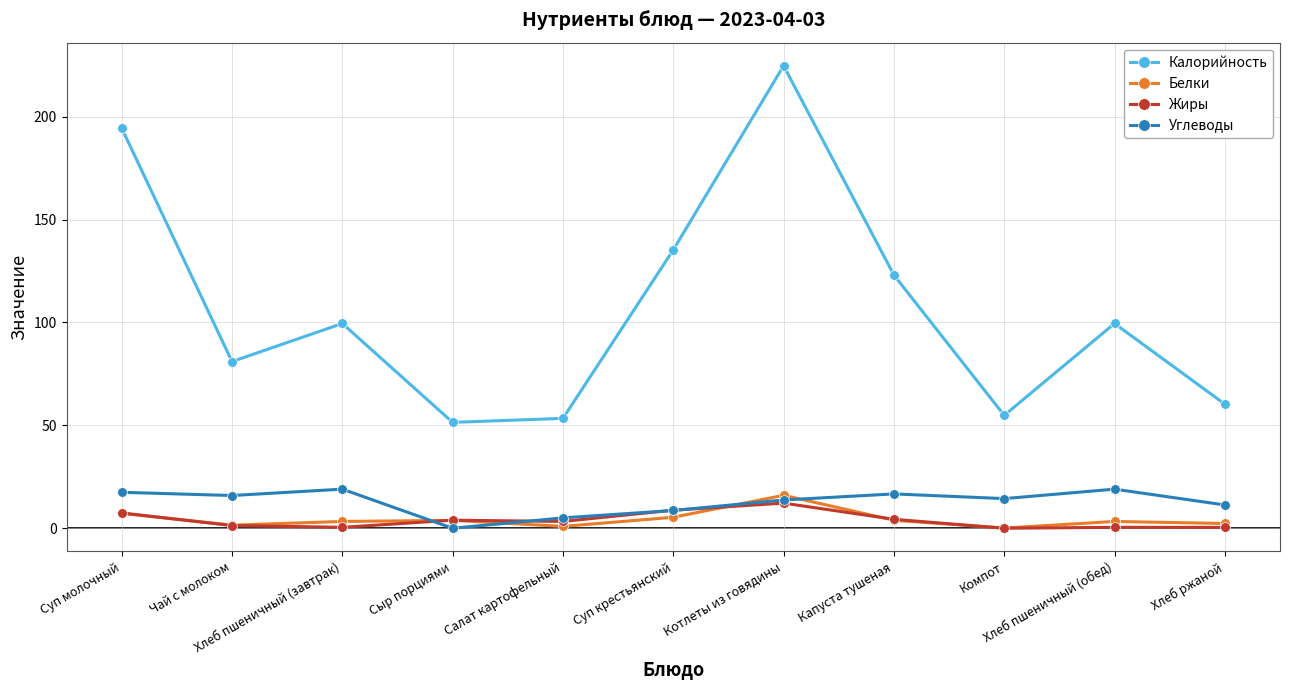

What is the difference between the maximum and minimum values in the Белки series?

15.9